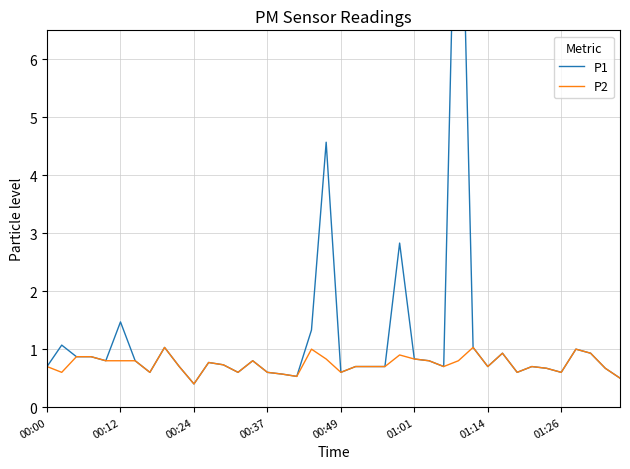

The value of P2 at 01:26 is 0.4. True or false?

False